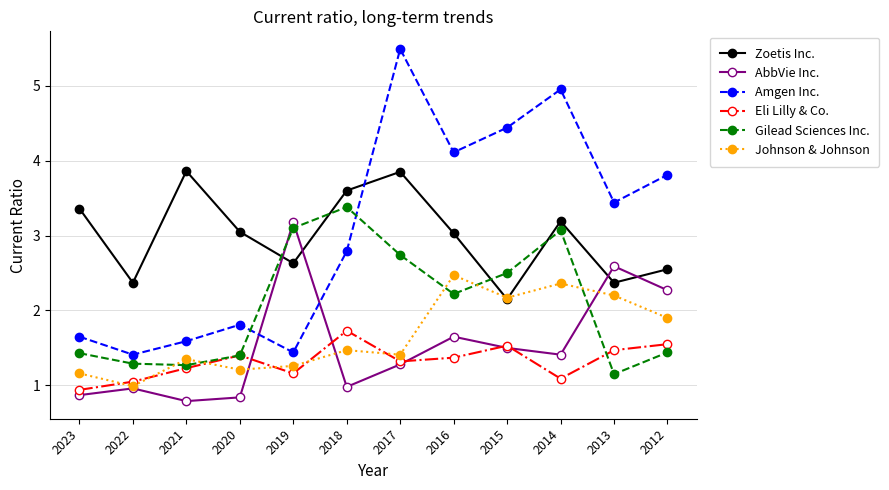

Is it true that Zoetis Inc. equals 2.4 at 2022?

True